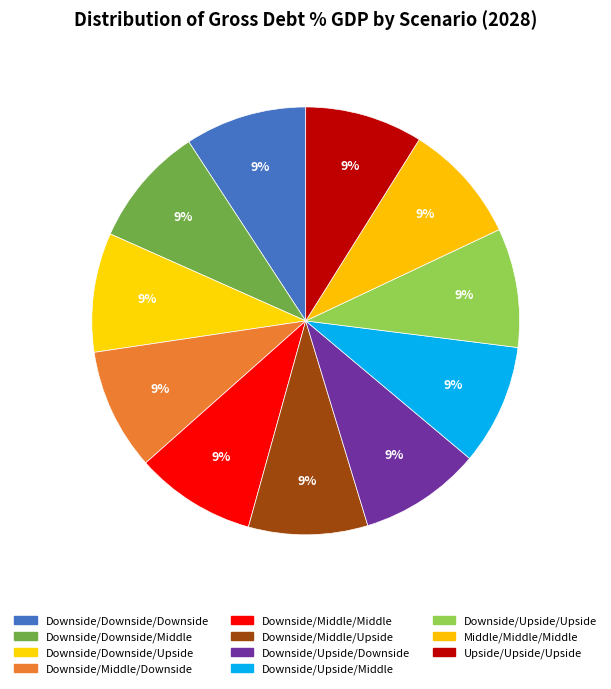

What is the largest slice in the pie chart?

Downside/Downside/Downside